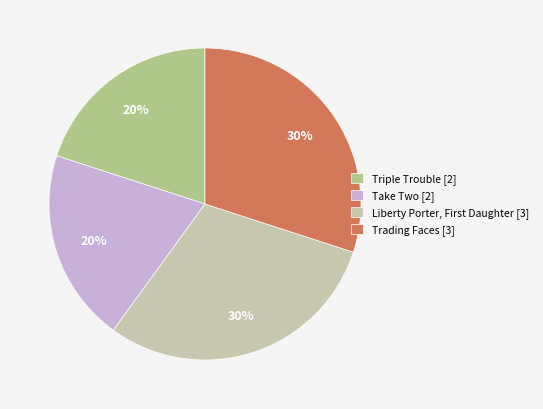

To the nearest percent, what is the average slice percentage?

25%